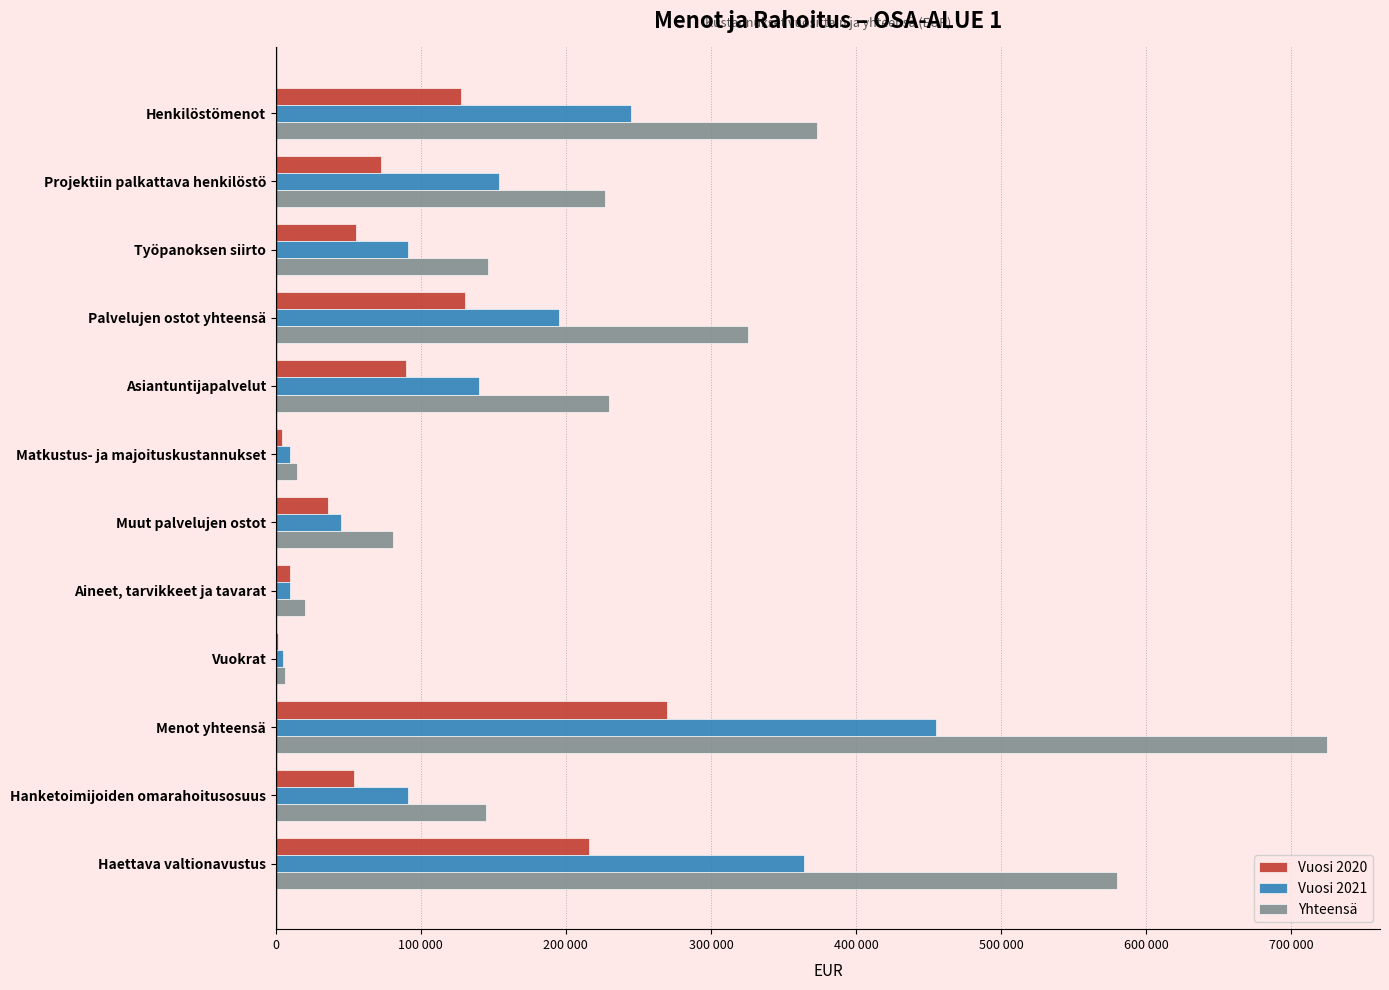

Reading left to right, list all the values displayed in this chart.

Vuosi 2020: 128000	72900	55100	130500	90000	4500	36000	10000	1500	270000	54000	216000
Vuosi 2021: 245000	154000	91000	195000	140000	10000	45000	10000	5000	455000	91000	364000
Yhteensä: 373000	226900	146100	325500	230000	14500	81000	20000	6500	725000	145000	580000